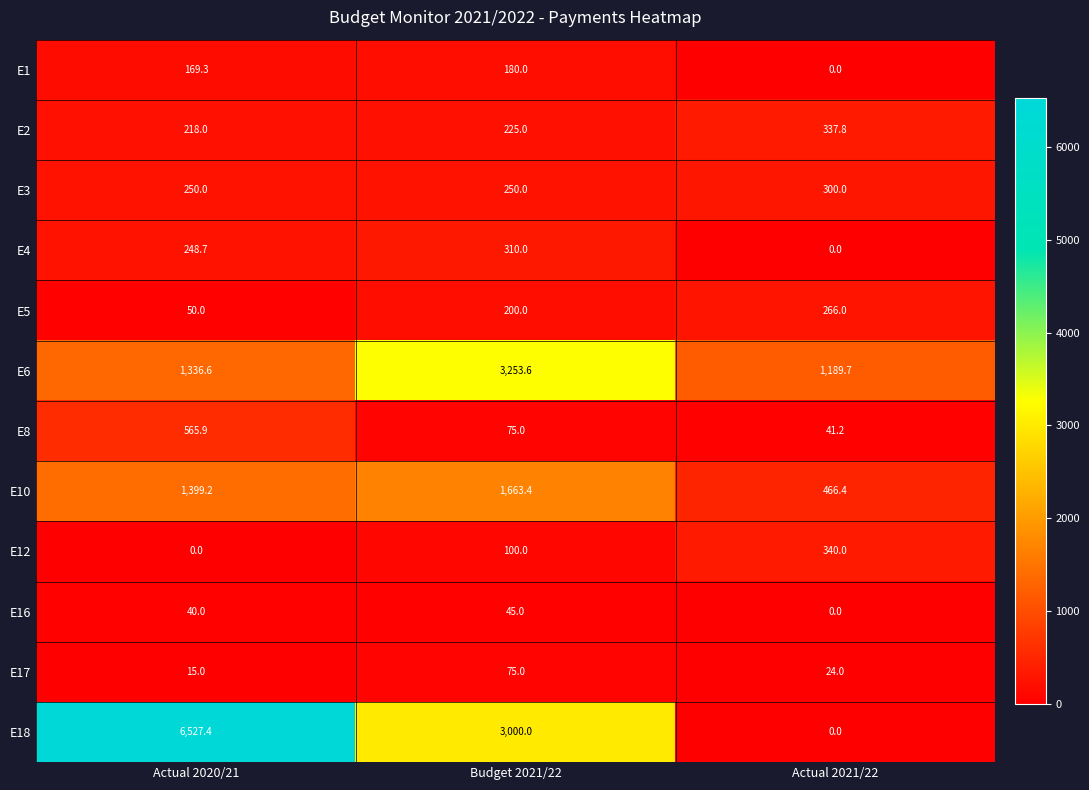

What is the sum of all E5 values?

516.0